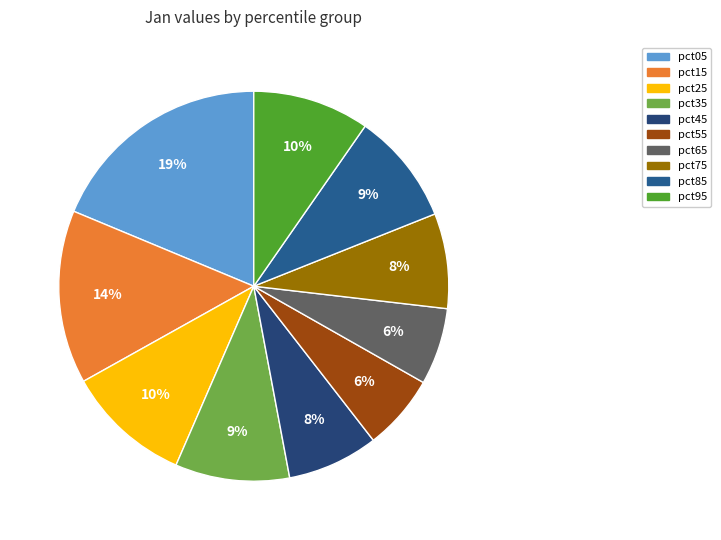

Count the number of slices in the pie.

10